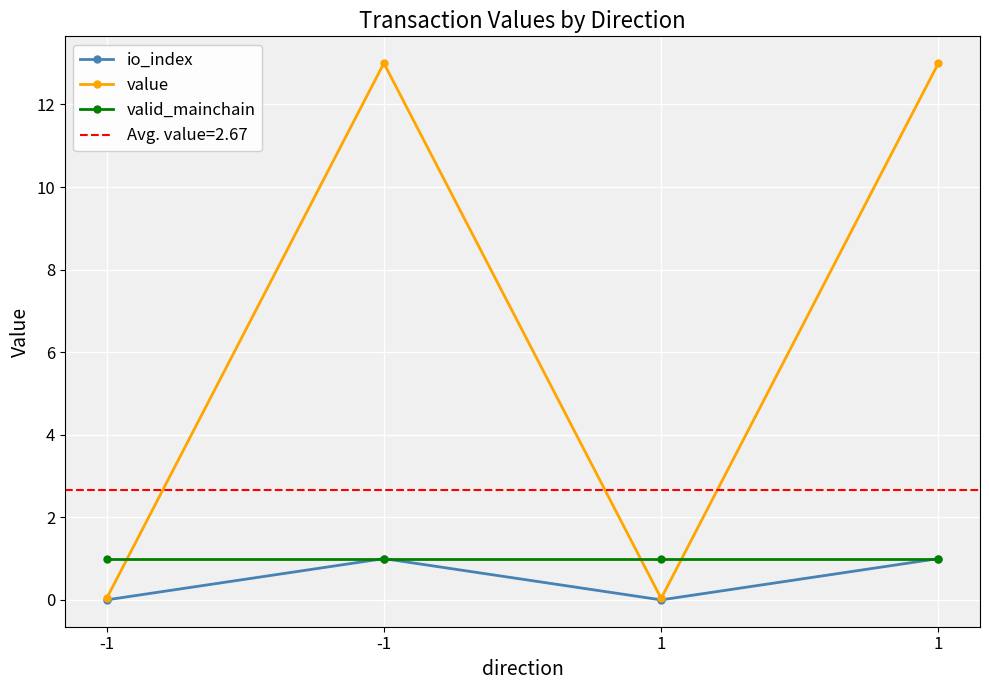

What is the difference between the highest and lowest values at -1?

1.0